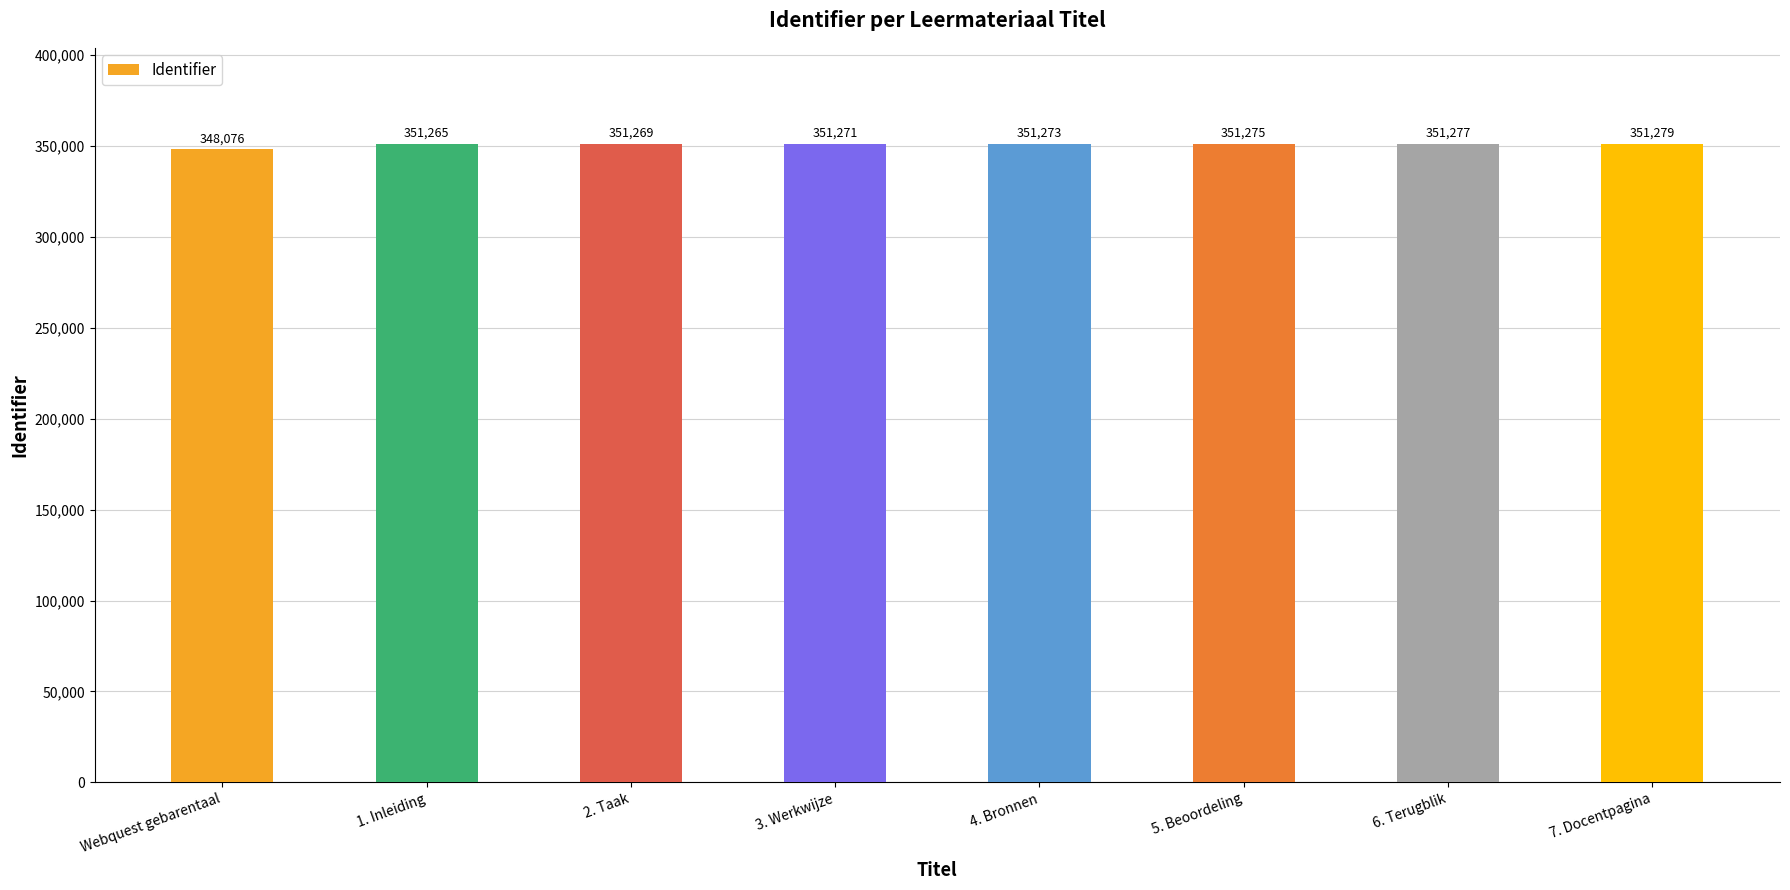

What is the label of the 2nd bar from the left?

1. Inleiding